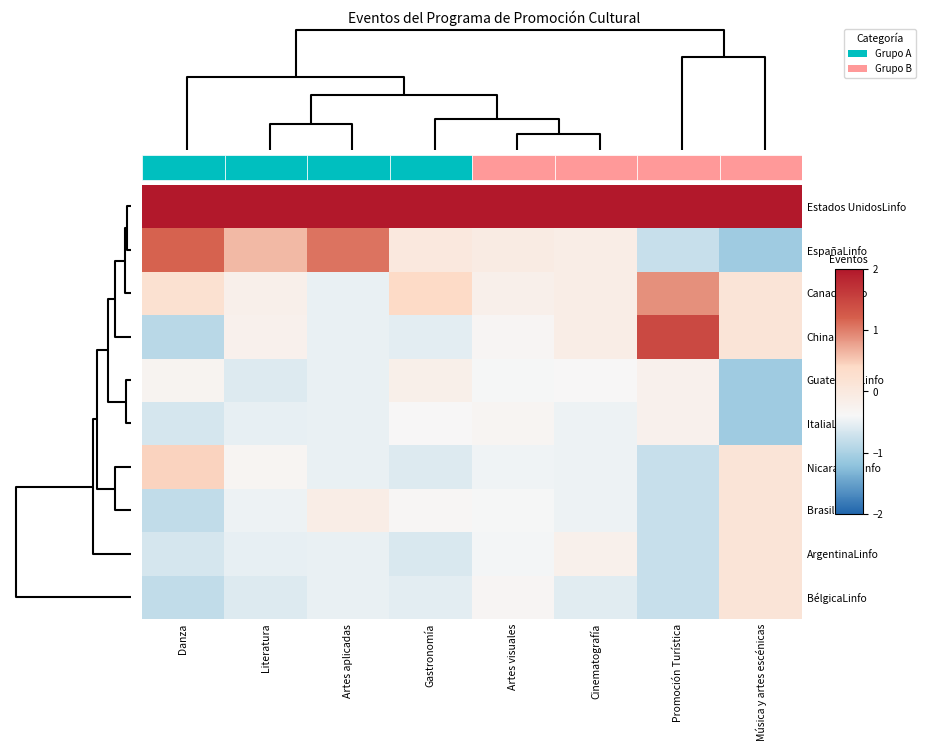

What is the difference between the highest and lowest values at Música y artes escénicas?

3.6